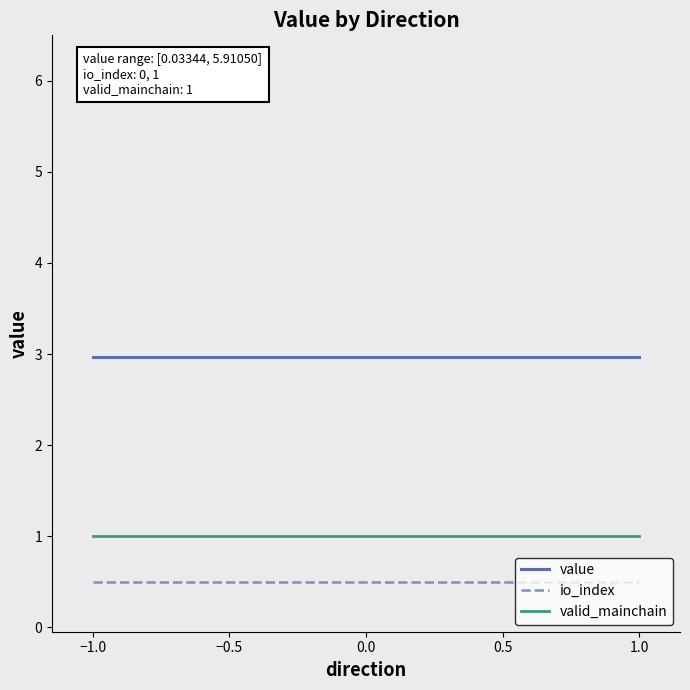

What is the value of the valid_mainchain point at the 1st from the left?

1.0